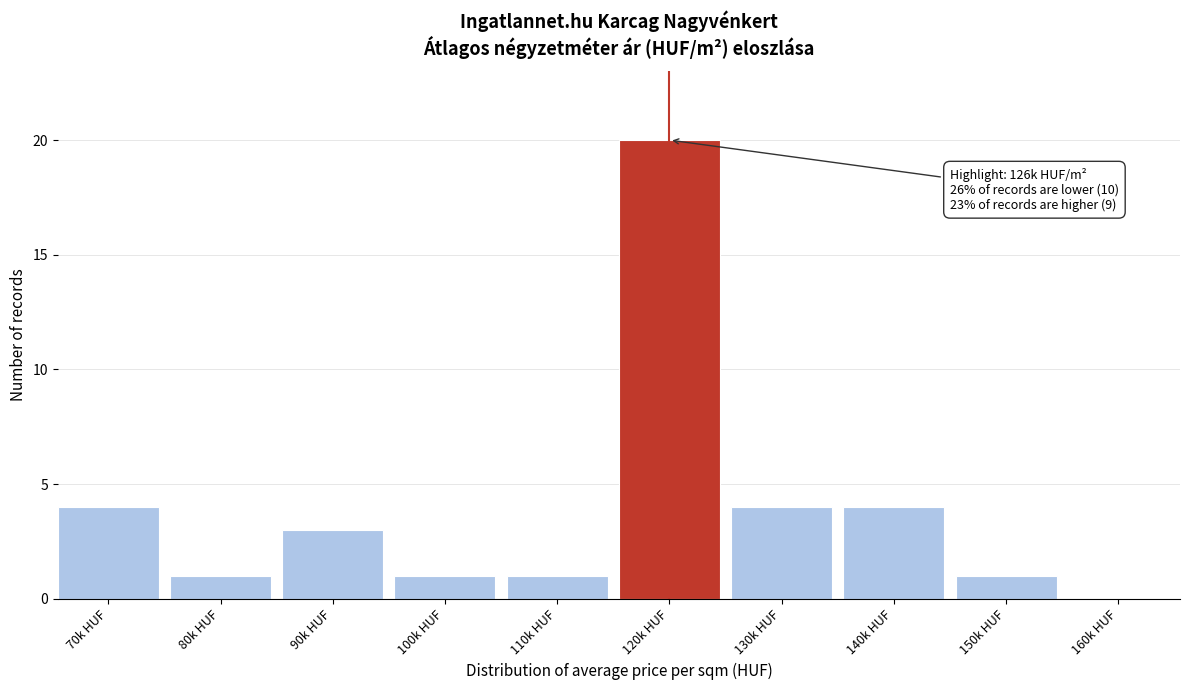

Reading left to right, transcribe all the data shown in this chart.

70k HUF=4	80k HUF=1	90k HUF=3	100k HUF=1	110k HUF=1	120k HUF=20	130k HUF=4	140k HUF=4	150k HUF=1	160k HUF=0